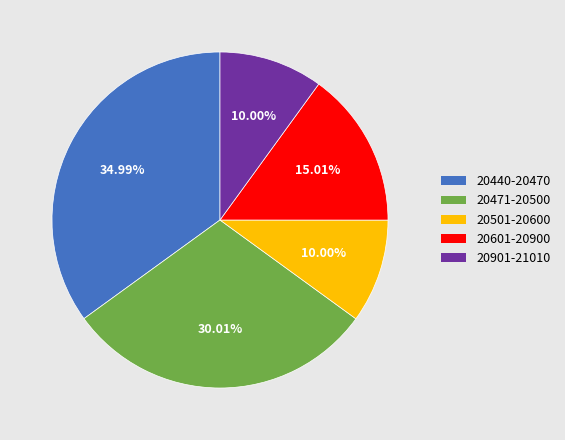

Is there any slice that represents more than half of the pie?

No